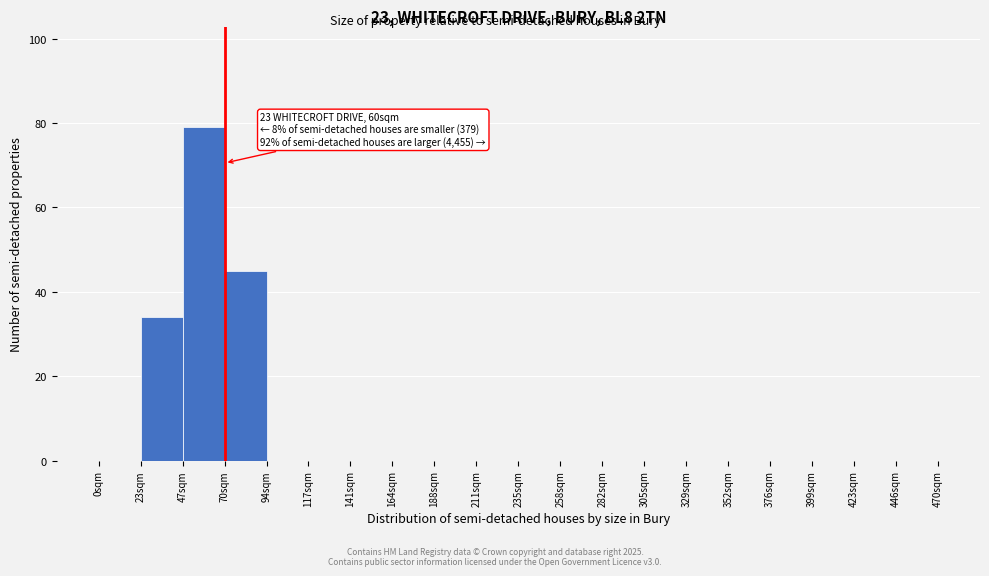

Which range on the x-axis has the tallest bar?

47.0 to 70.5